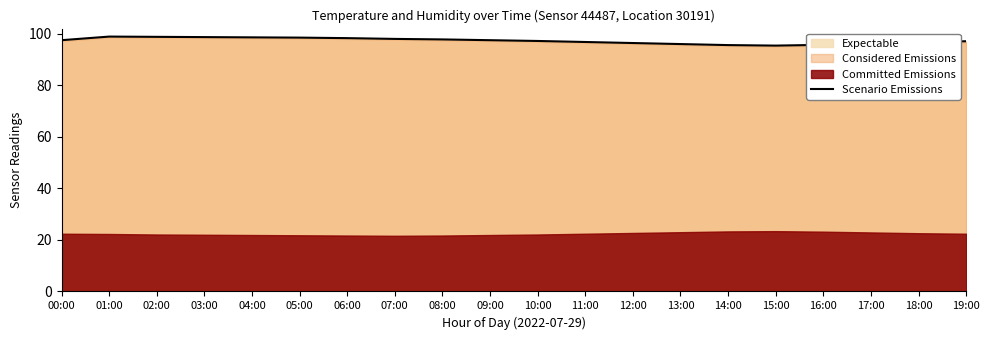

What is the sum of all values?

1945.5